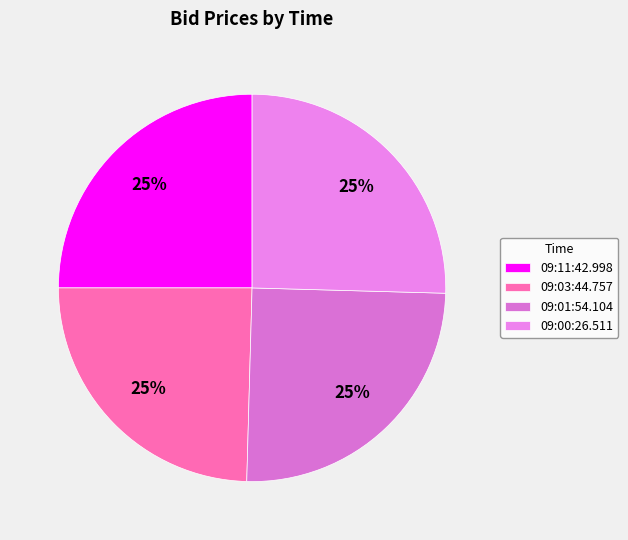

Is it true that 09:11:42.998 is 35% of the pie?

False